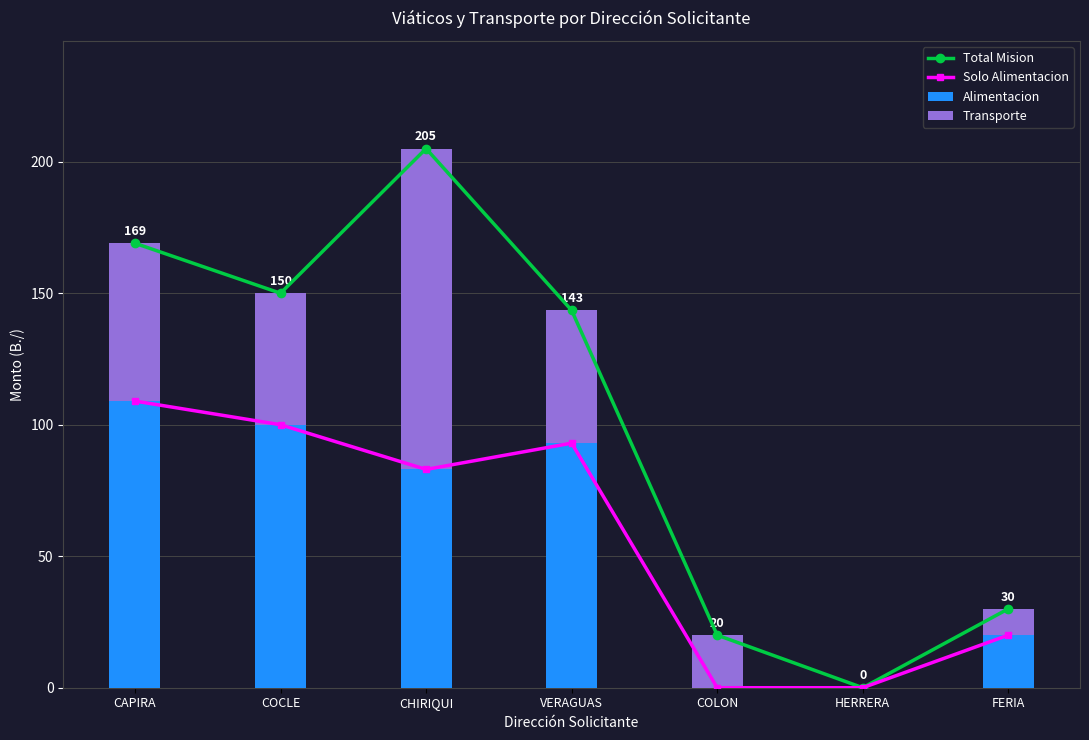

At which label does Total Mision reach its peak?

CHIRIQUI